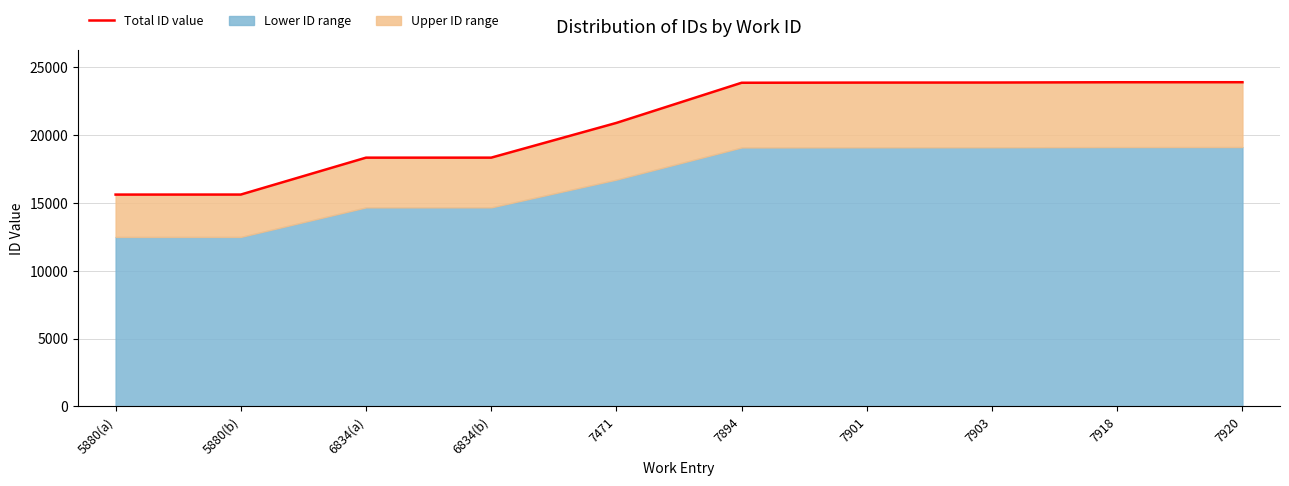

Reading left to right, extract all data points from this chart.

5880(a)=15621	5880(b)=15623	6834(a)=18345	6834(b)=18346	7471=20909	7894=23871	7901=23883	7903=23887	7918=23909	7920=23911